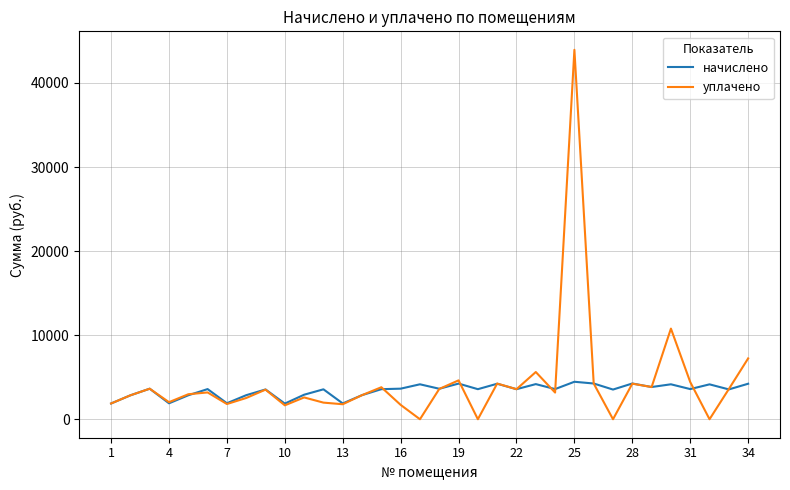

True or false: уплачено and начислено intersect in this chart.

True